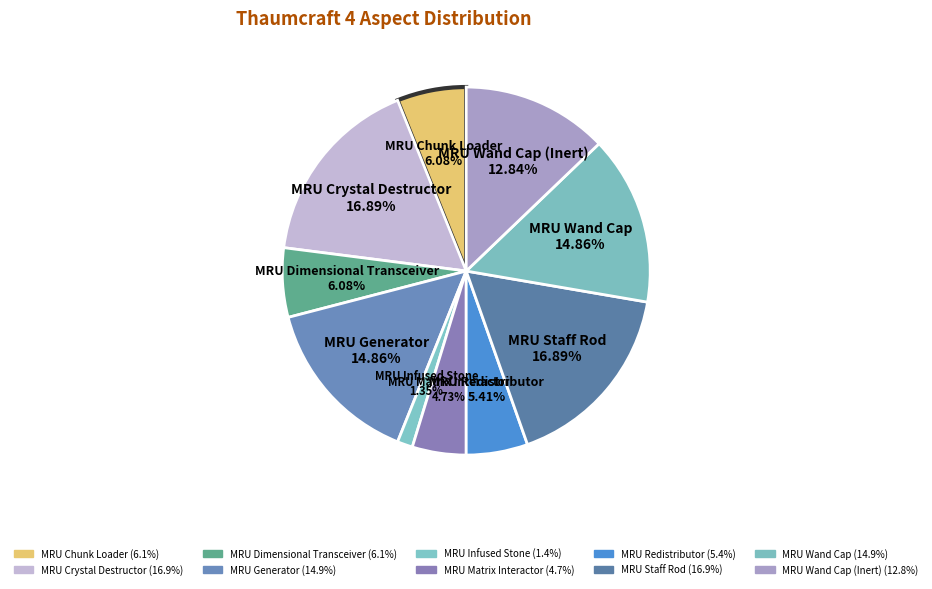

Rank the categories by value from lowest to highest.

MRU Infused Stone, MRU Matrix Interactor, MRU Redistributor, MRU Chunk Loader, MRU Dimensional Transceiver, MRU Wand Cap (Inert), MRU Generator, MRU Wand Cap, MRU Crystal Destructor, MRU Staff Rod